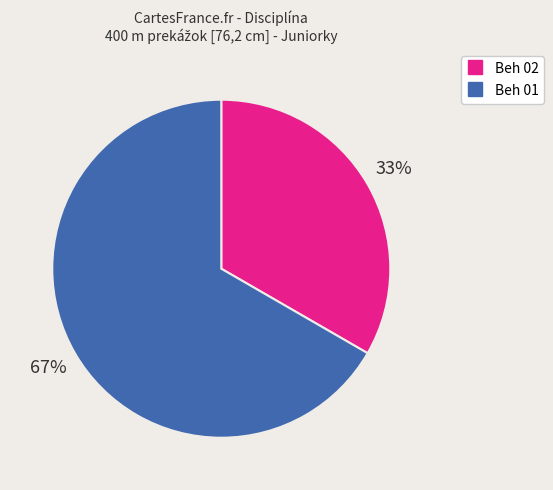

To the nearest percent, what is the average slice percentage?

50%